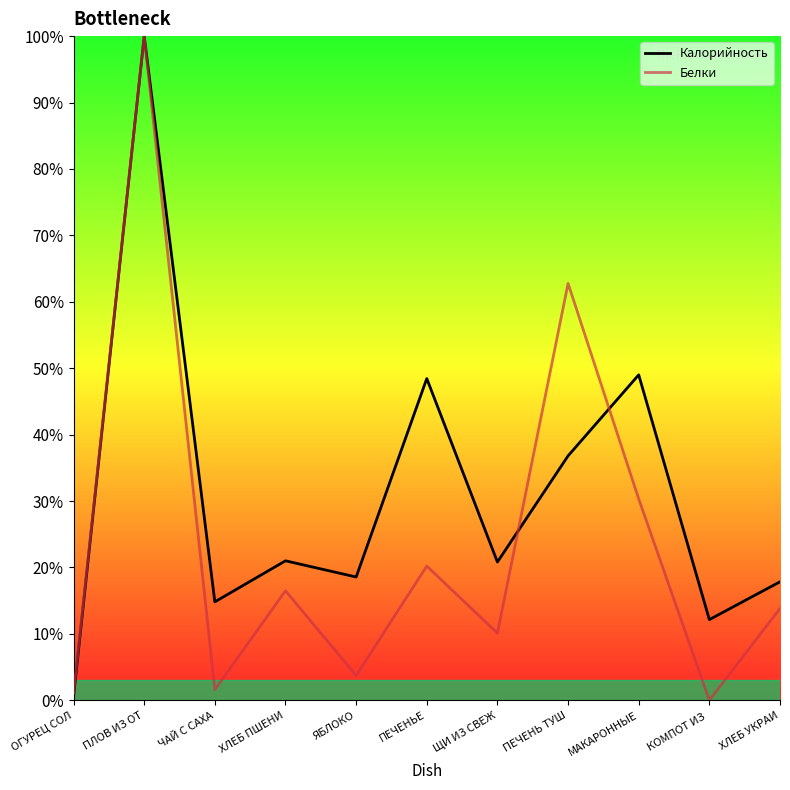

What is the lowest value of the Калорийность series?

0.6